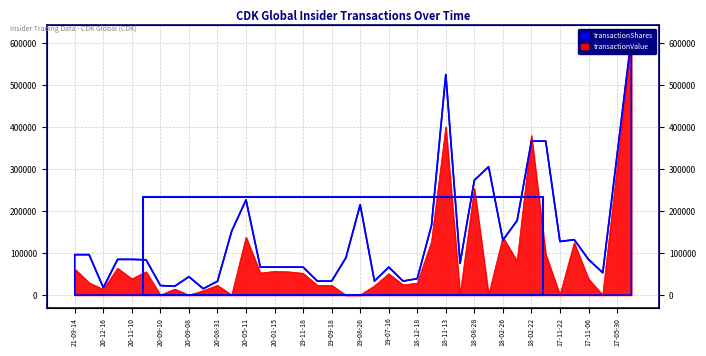

What is the average value of the transactionValue series?

84703.6